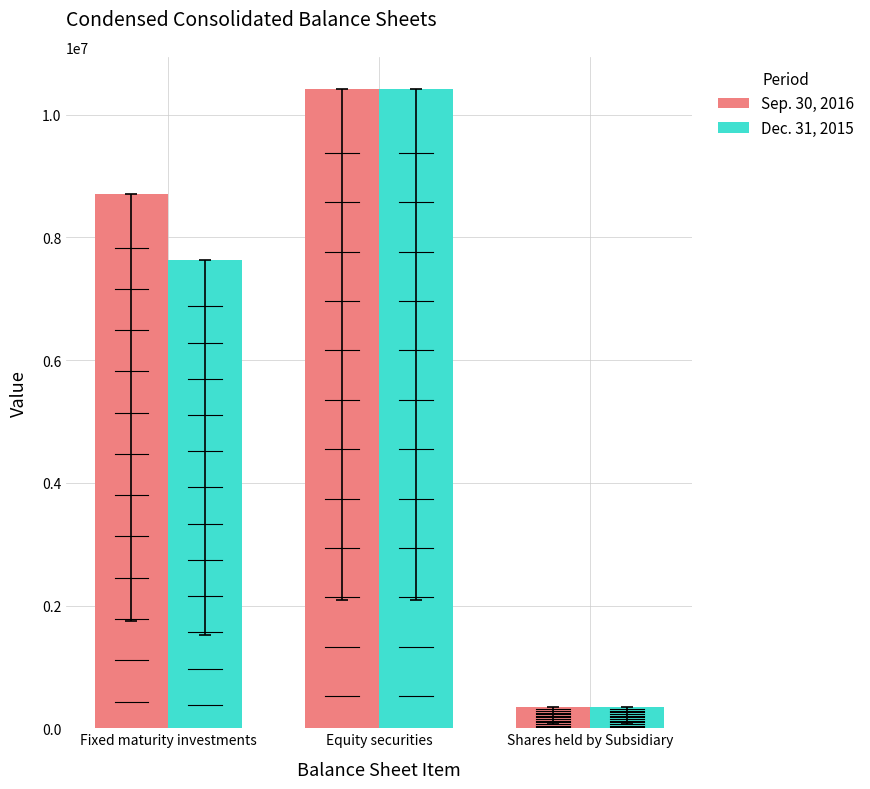

What are all the series names shown in the legend?

Sep. 30, 2016, Dec. 31, 2015